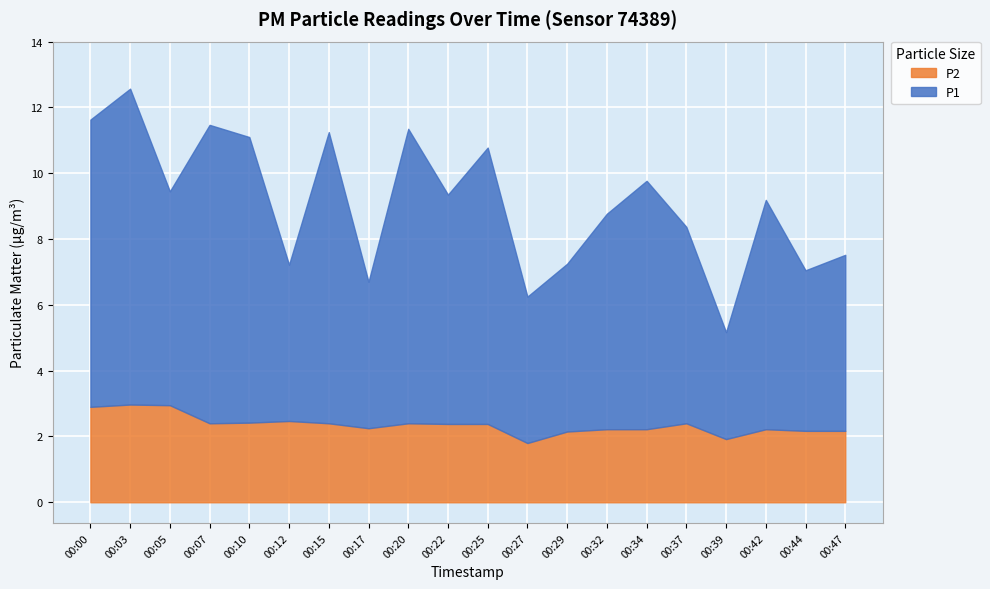

At which category does P2 reach its first local peak?

00:03